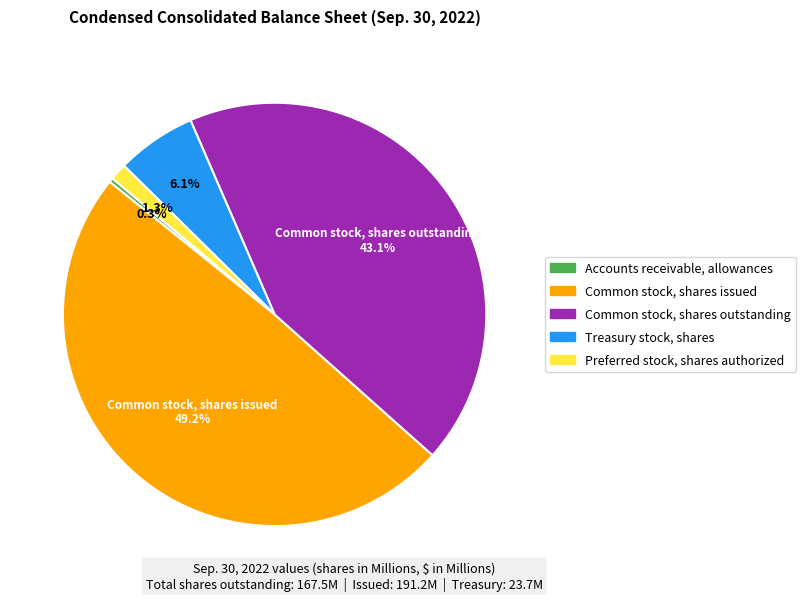

Is it true that Treasury stock, shares is 6% of the pie?

True